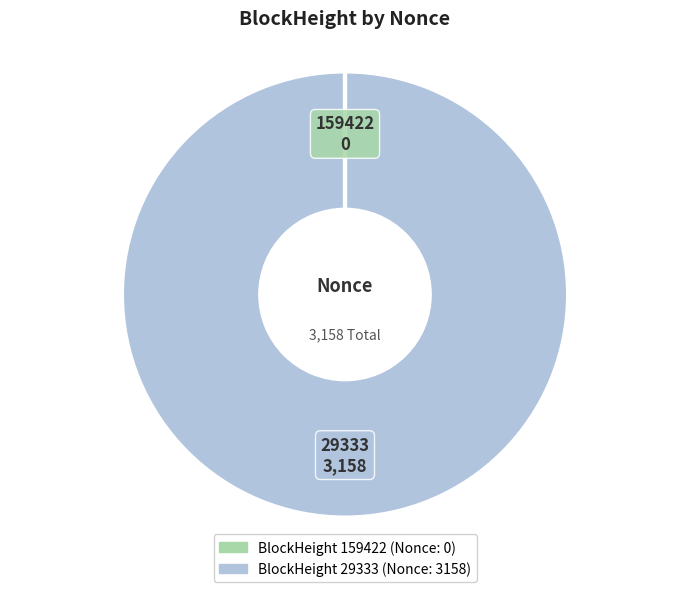

Is there a majority slice in this chart?

Yes